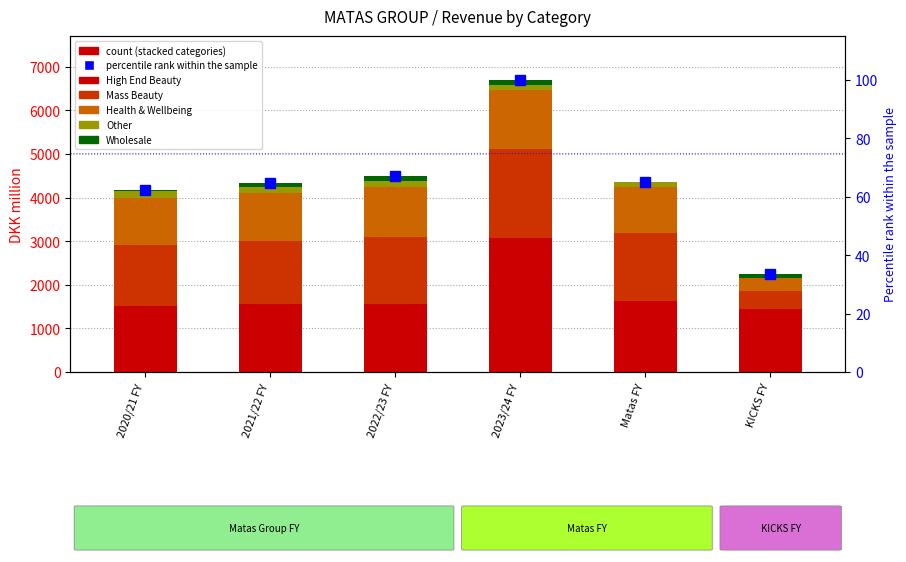

What is the sum of all percentile rank within the sample values?

392.6